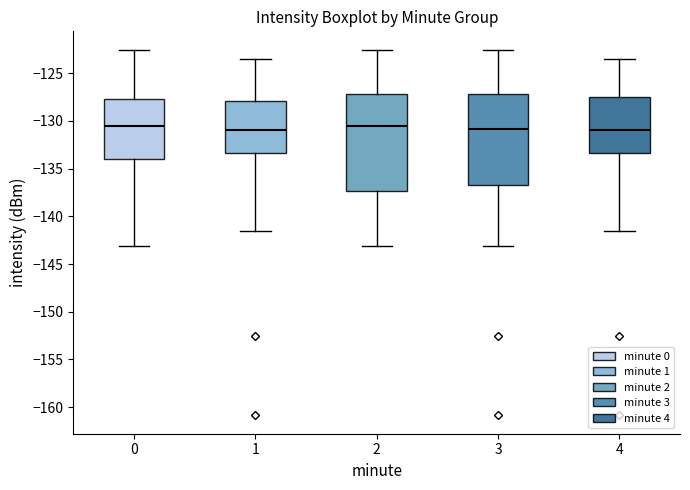

Where is the lower edge of the box at x = 3 on the y-axis? The values are not printed on the chart, so give them approximately, as read against the axis.

-136.5